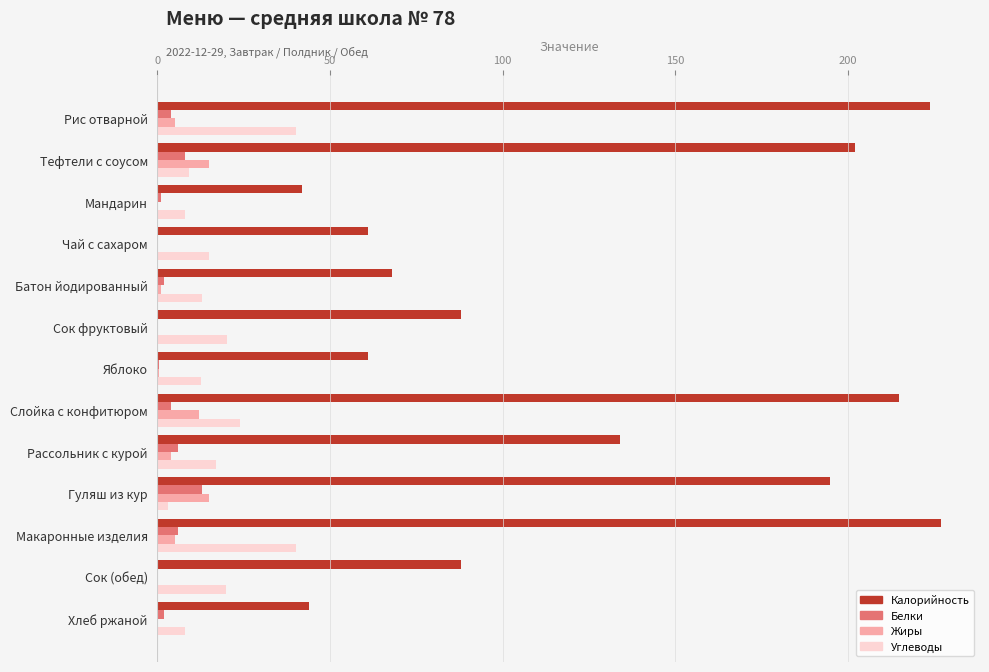

What is the highest value of the Углеводы series?

40.0